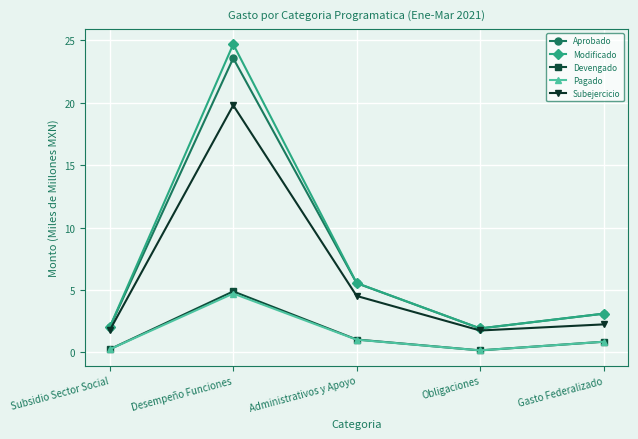

Which series has the largest range (max minus min)?

Modificado